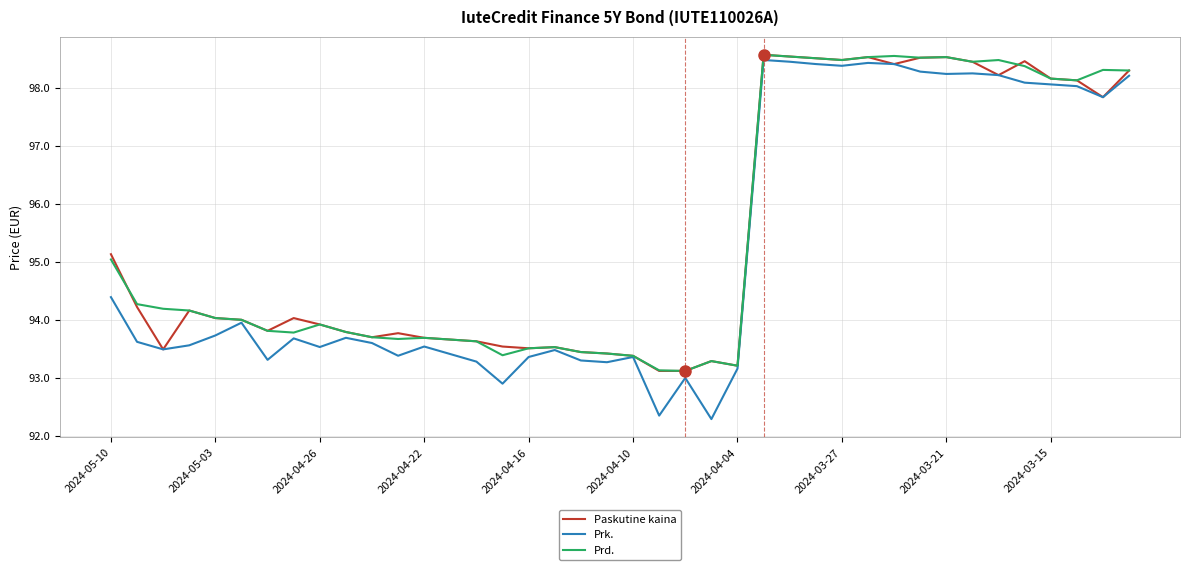

What is the minimum value shown in the chart?

92.3